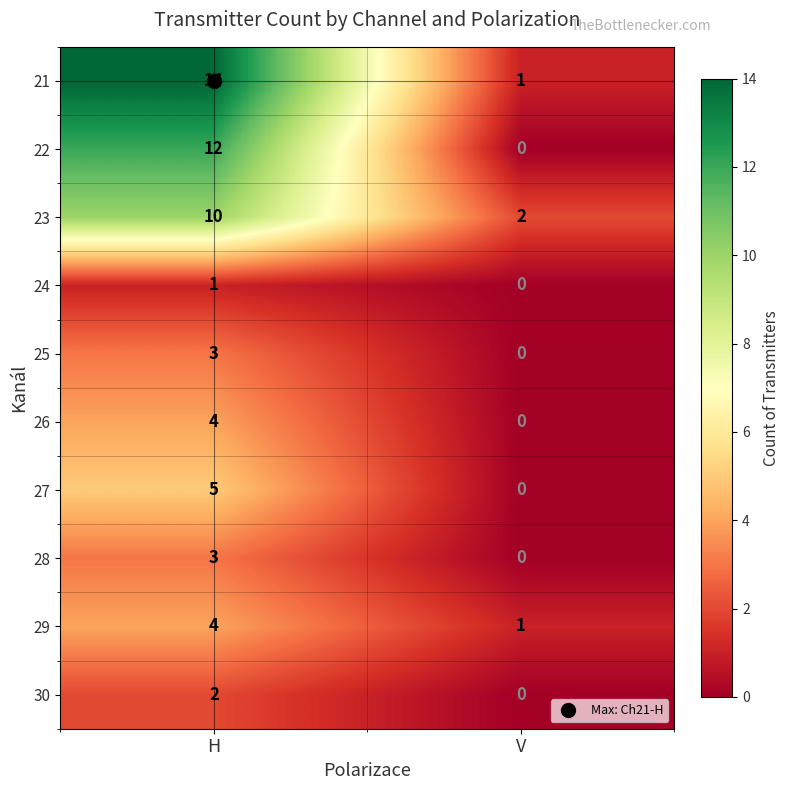

What is the difference between the 26 values at H and V?

4